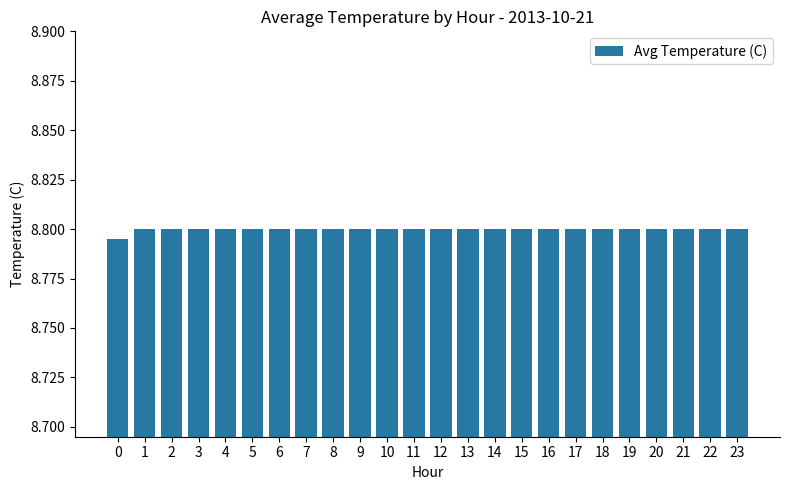

What is the sum of the values at 23 and 14?

17.6